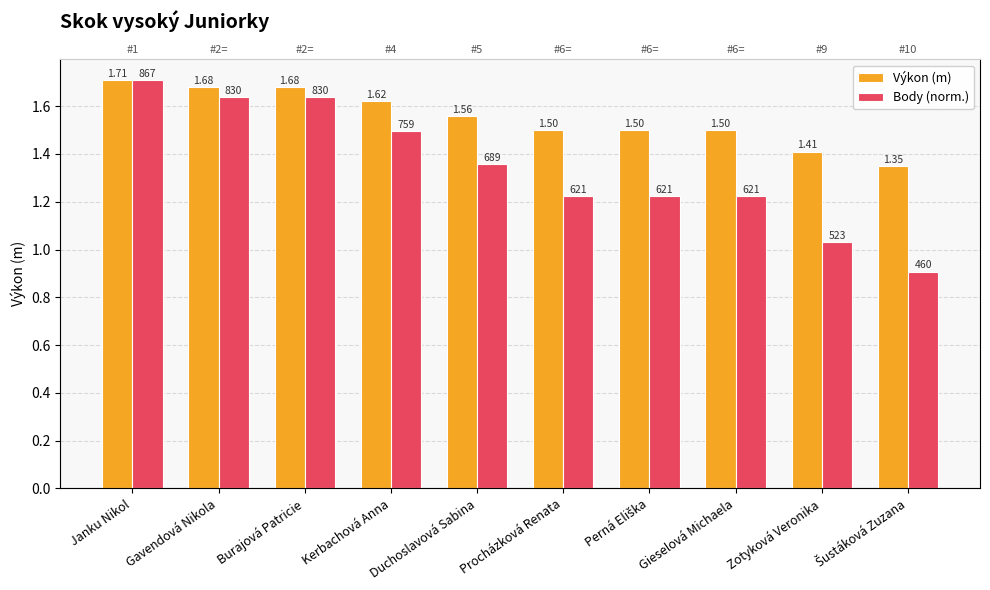

Is the value of Body (norm.) at Gavendová Nikola greater than the value of Výkon (m) at Zotyková Veronika?

Yes